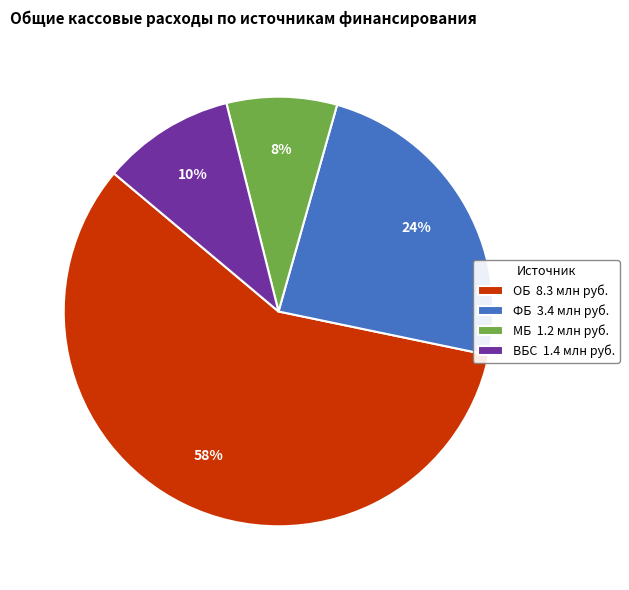

To the nearest percent, what is the difference between the largest and smallest slice percentages?

50%